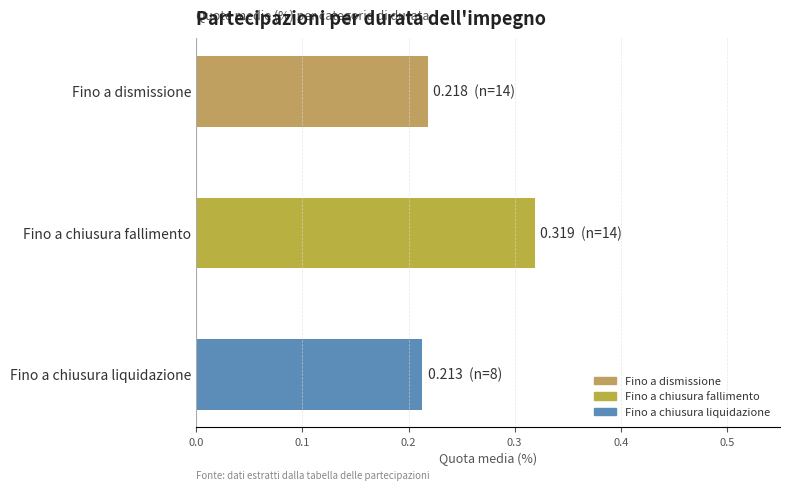

Rank the categories by value from highest to lowest.

Fino a chiusura fallimento, Fino a dismissione, Fino a chiusura liquidazione